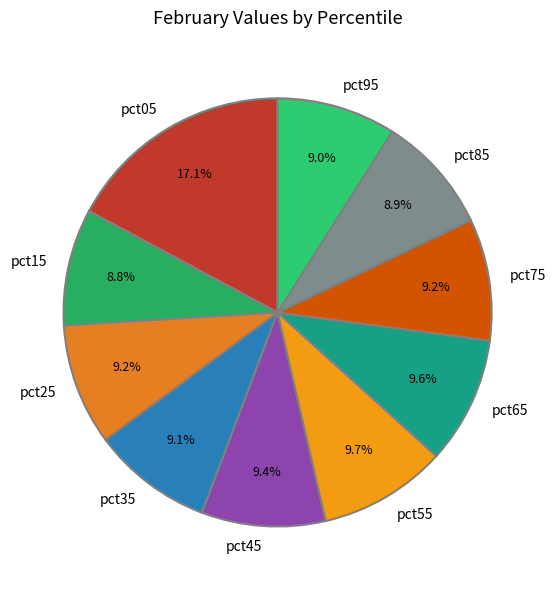

Does pct35 account for over 50% of the chart?

No